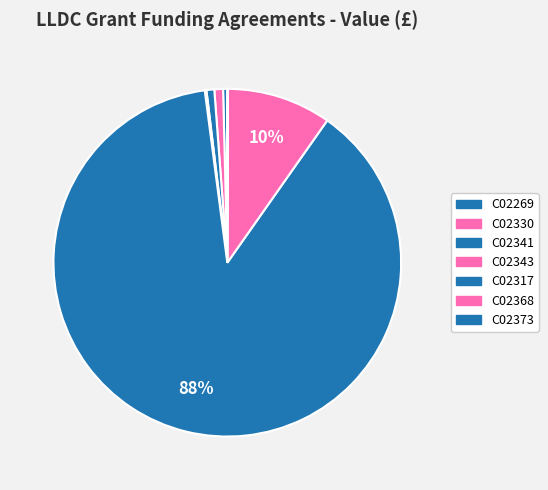

How many slices are in this pie chart?

7